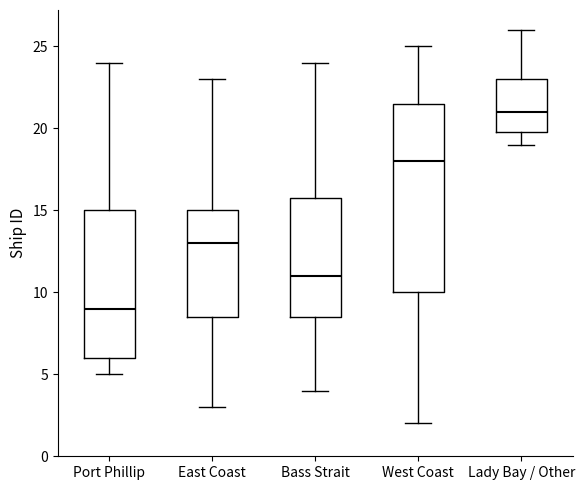

Reading left to right, transcribe this box plot: for each box, give where its median line is, the range the box spans, and where its two whiskers end, as read against the y-axis. The values are not printed on the chart, so give them approximately, as read against the axis.

Port Phillip: median 9.0, box 6.0 to 15.0, whiskers 5.0 to 24.0
East Coast: median 13.0, box 8.5 to 15.0, whiskers 3.0 to 23.0
Bass Strait: median 11.0, box 8.5 to 16.0, whiskers 4.0 to 24.0
West Coast: median 18.0, box 10.0 to 21.5, whiskers 2.0 to 25.0
Lady Bay / Other: median 21.0, box 20.0 to 23.0, whiskers 19.0 to 26.0